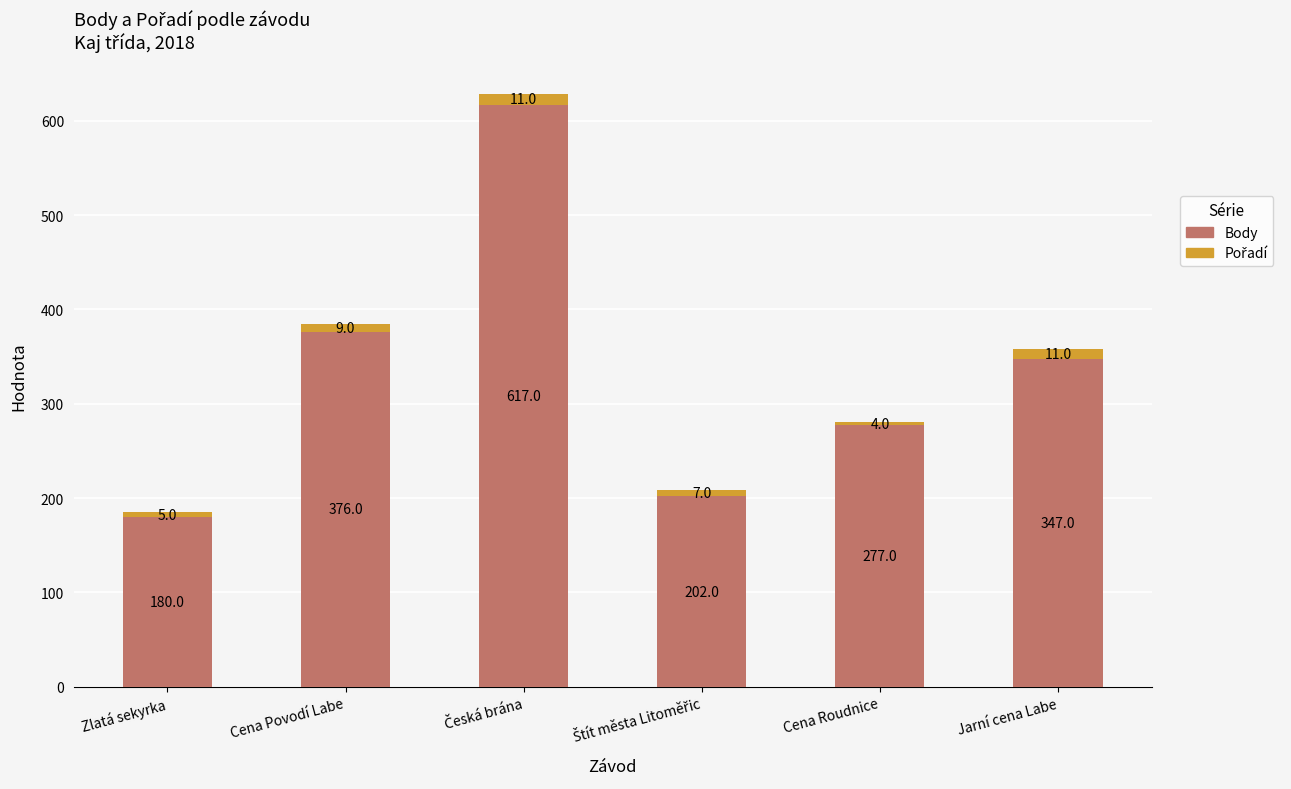

What is the approximate value of Body at Jarní cena Labe, to the nearest 50?

350